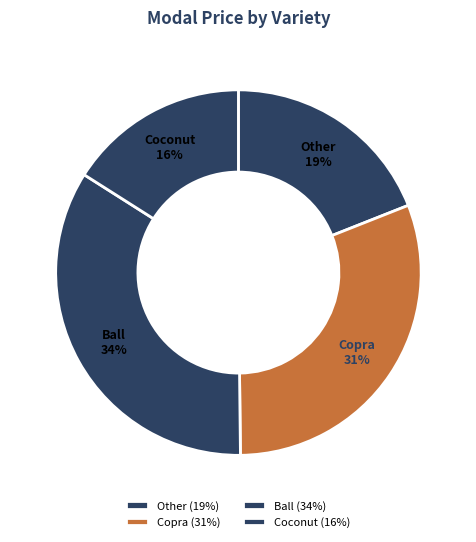

How many segments does this pie chart have?

4